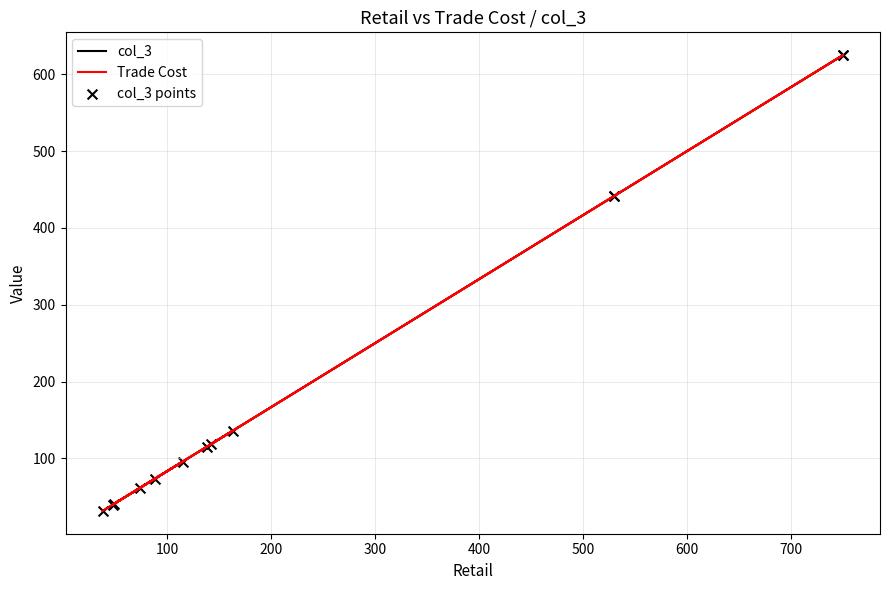

Which series reaches the minimum Y coordinate?

col_3